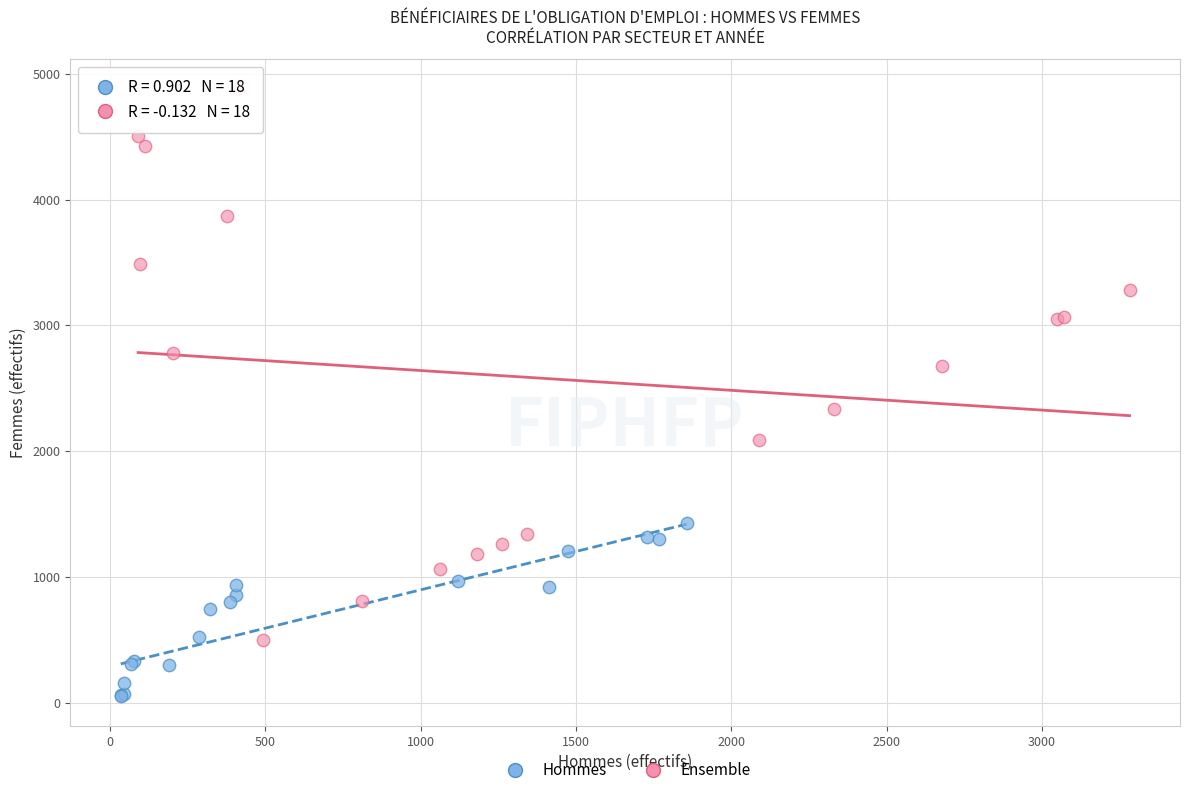

Which series has the widest spread of Y values?

Ensemble